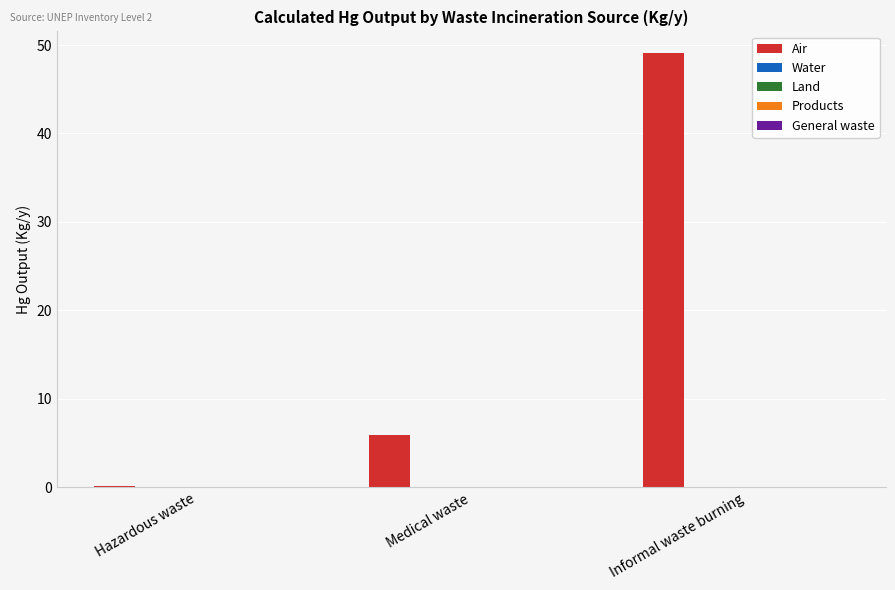

Reading left to right, extract all data points from this chart.

0.2	5.9	49.1